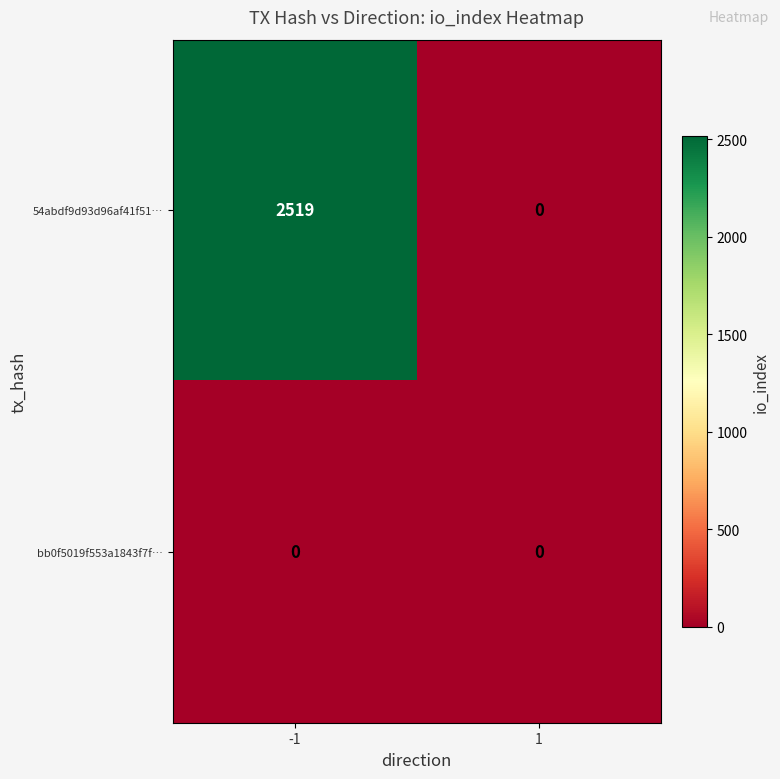

Which series has the widest spread of values?

54abdf9d93d96af41f51…